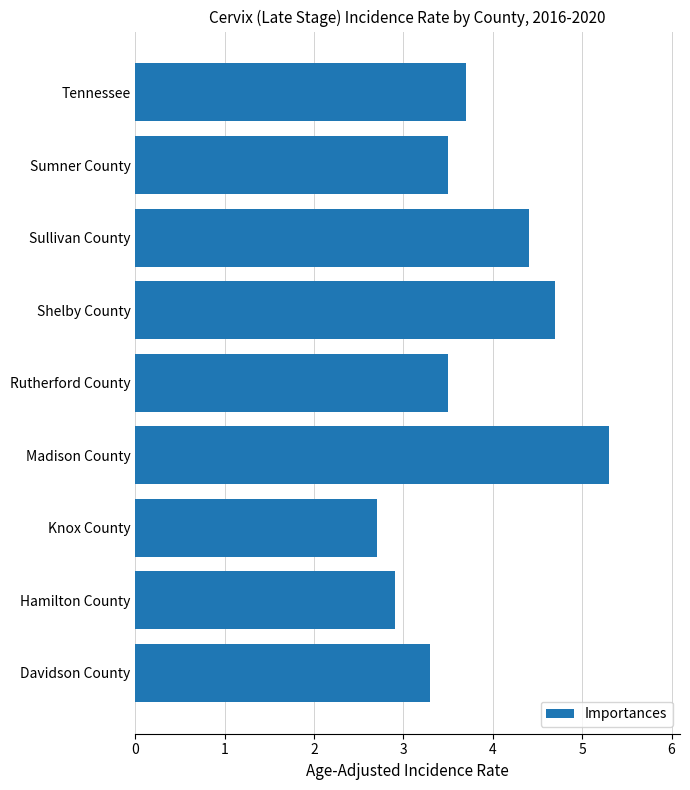

Does the chart contain any negative values?

No